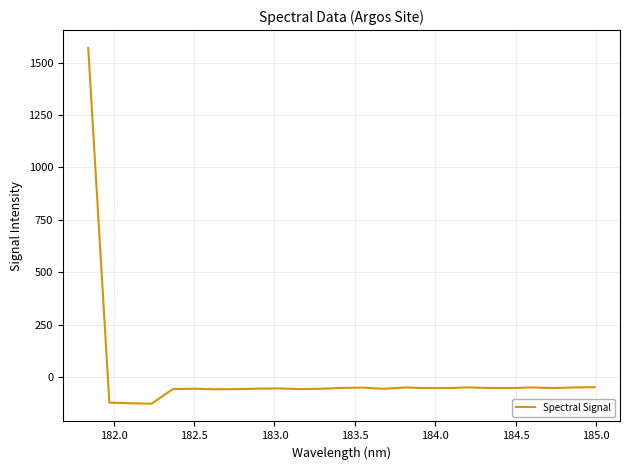

What is the difference between the maximum and second lowest values?

1693.0